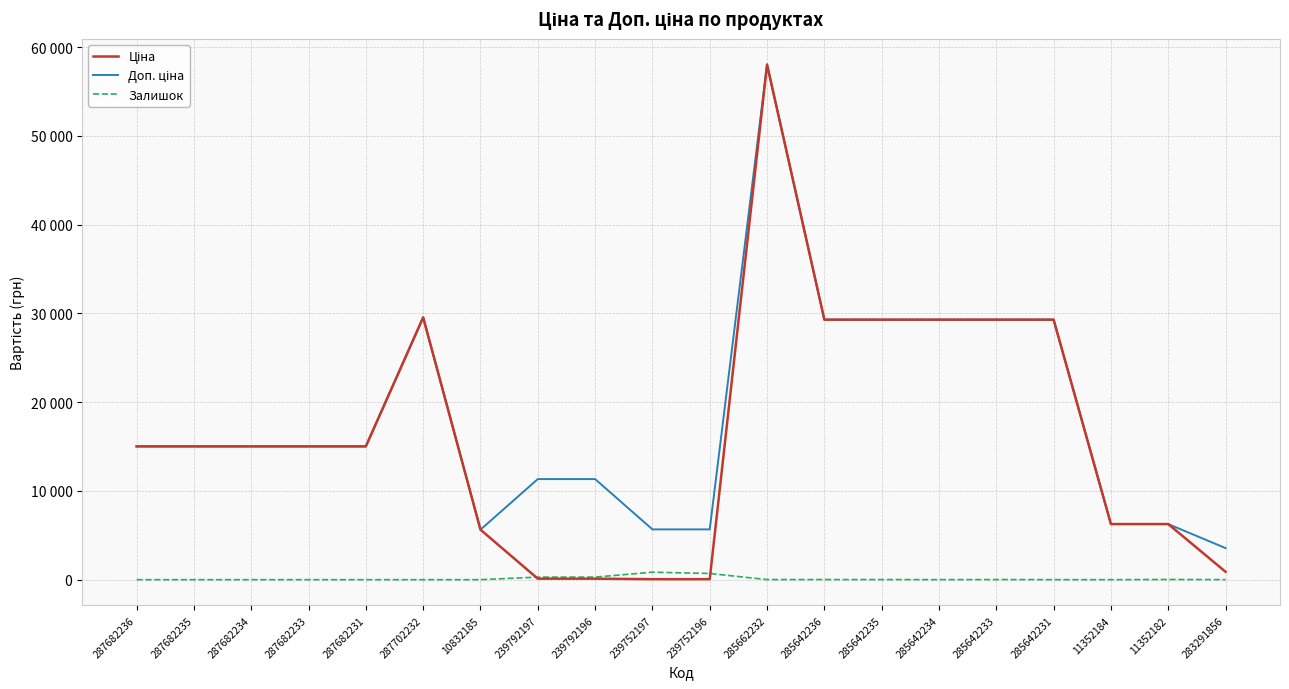

How many intersections are there between Залишок and Ціна?

2